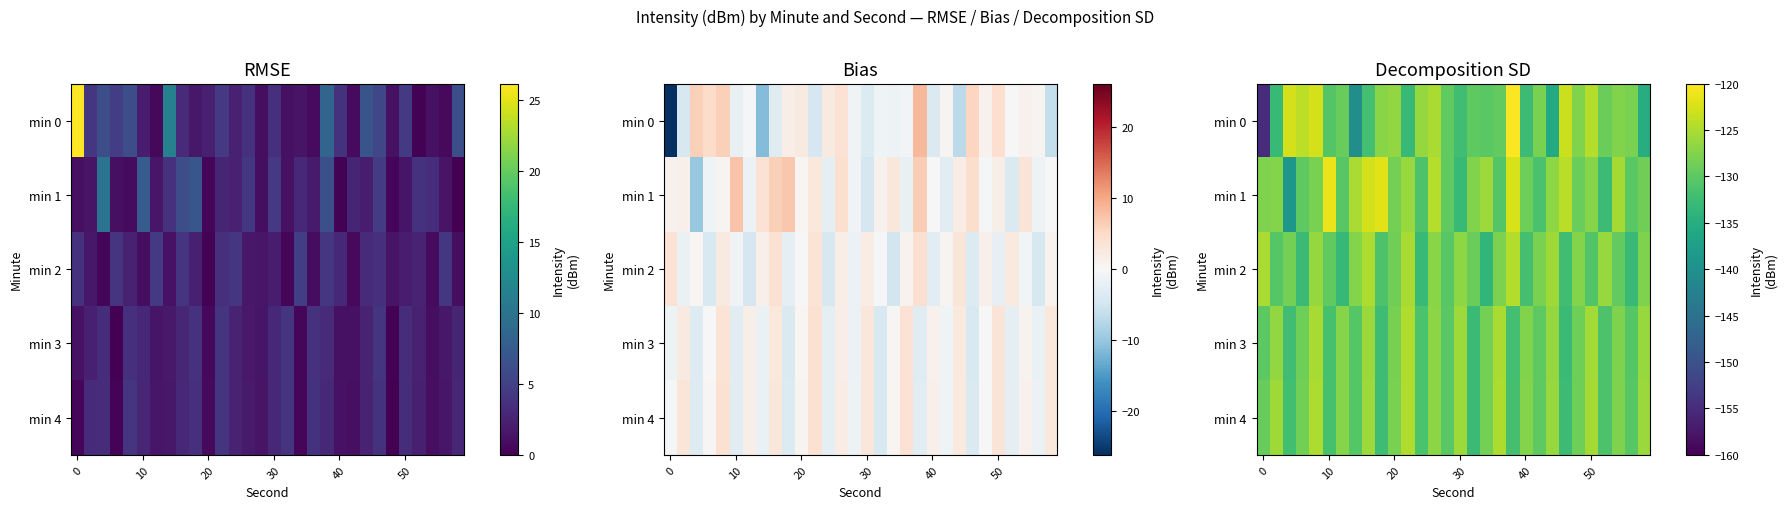

Which label corresponds to the largest value in the chart?

19